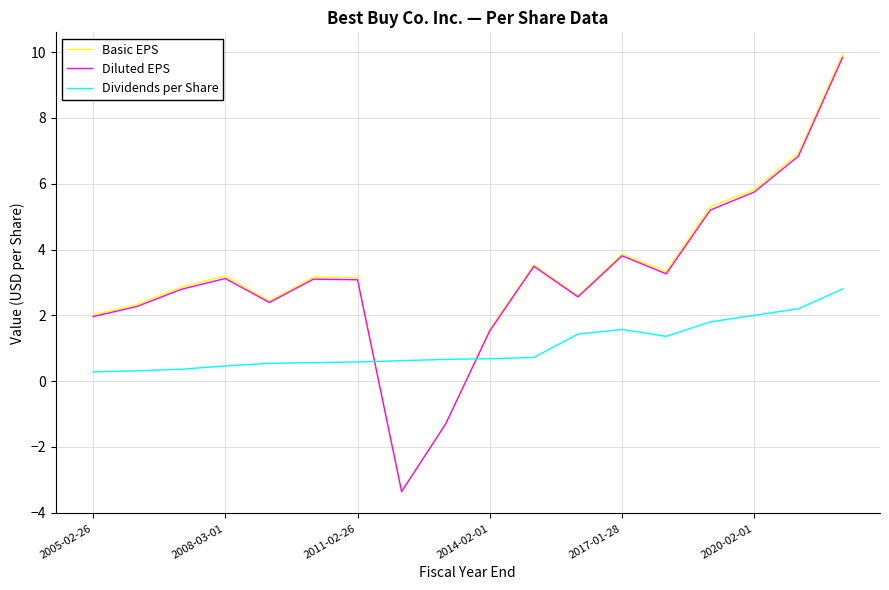

What is the difference between the maximum and minimum values in the Dividends per Share series?

2.5